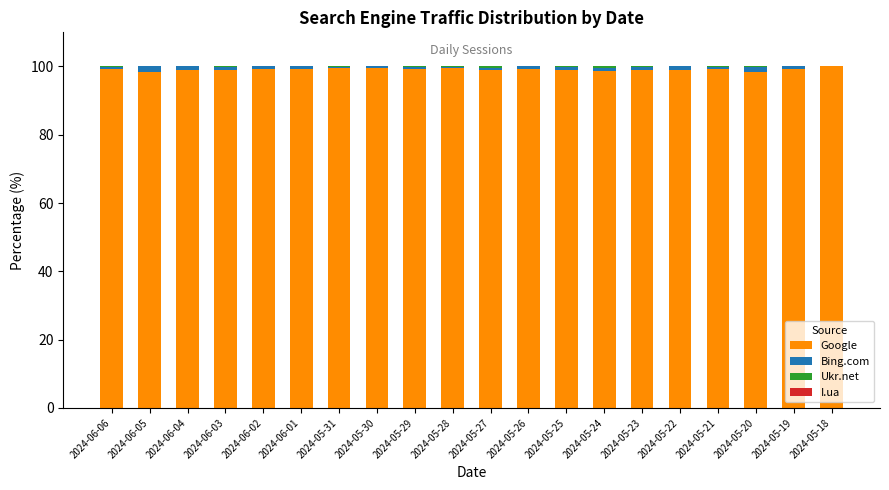

Are the bars horizontal?

No